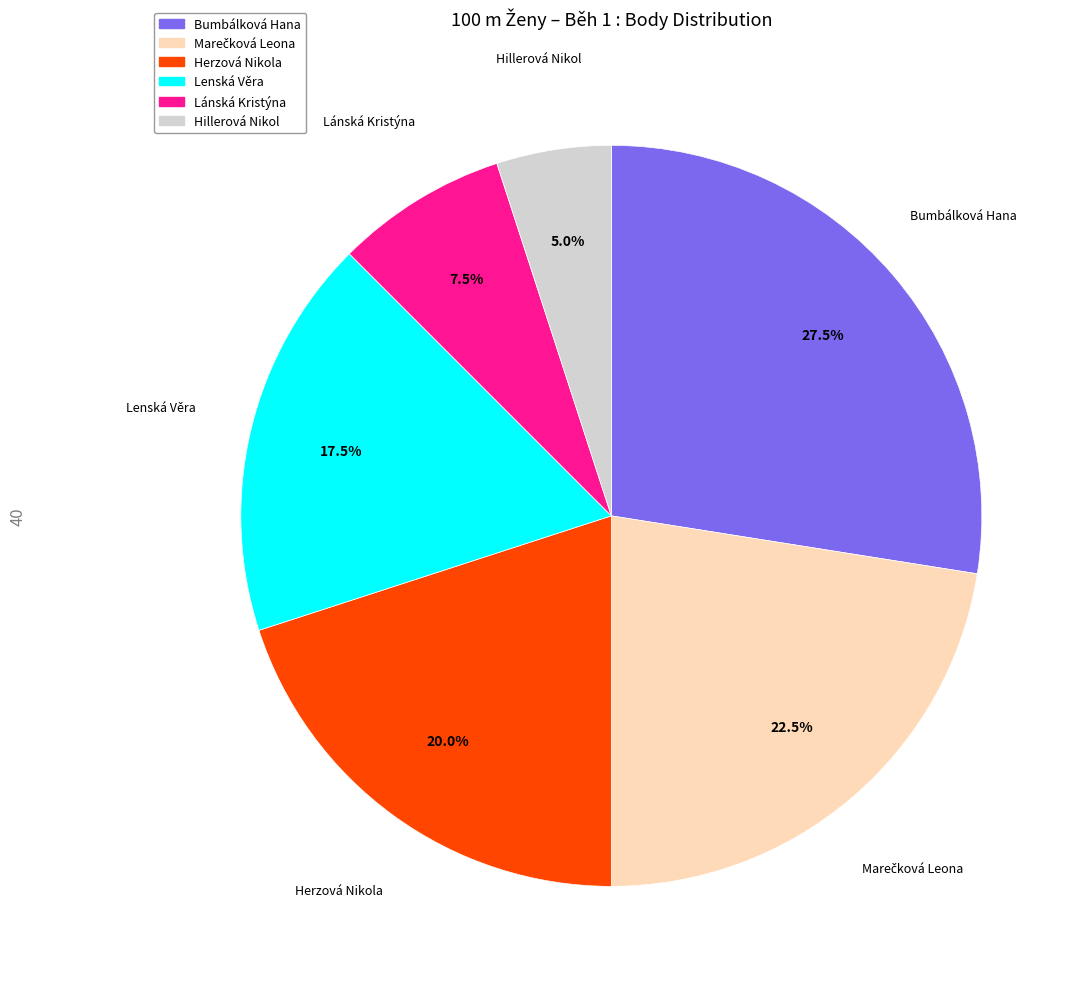

What percentage is NOT represented by Lánská Kristýna?

92.5%